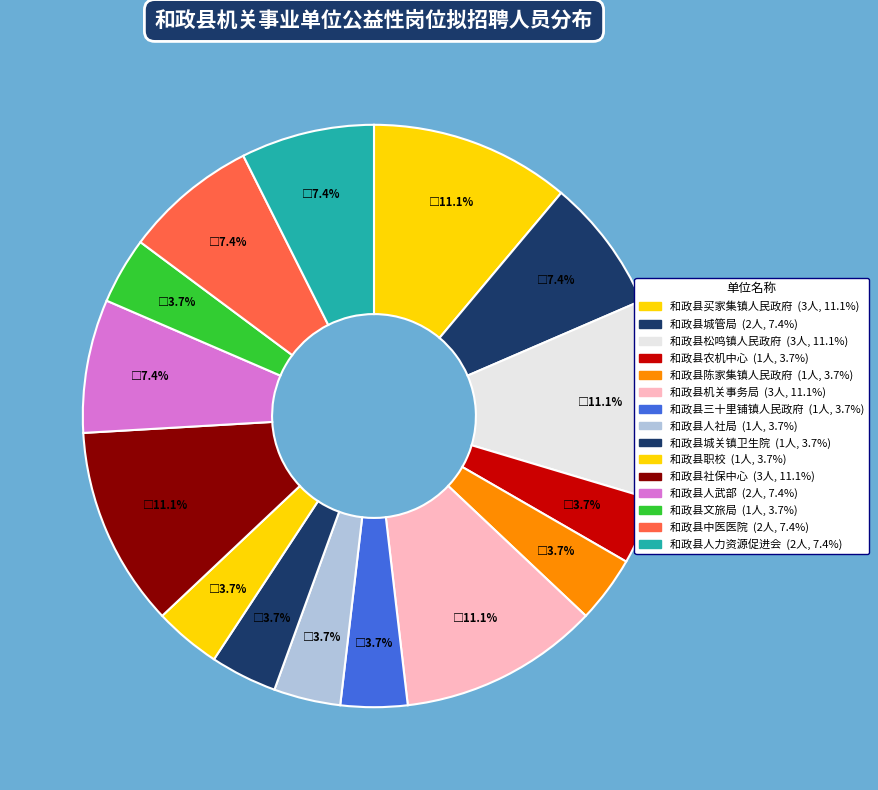

How many segments does this pie chart have?

15